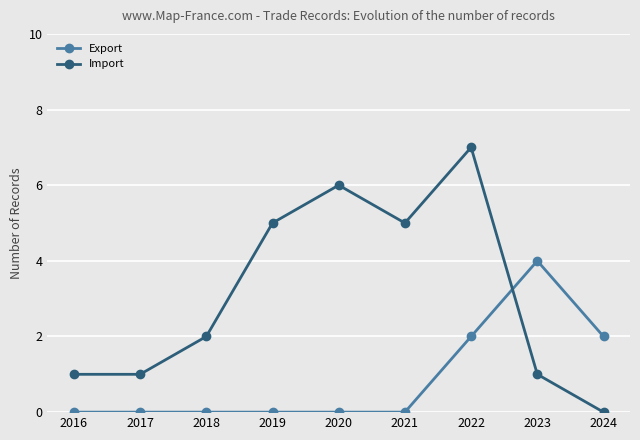

Does the chart display data point markers on the line(s)?

Yes